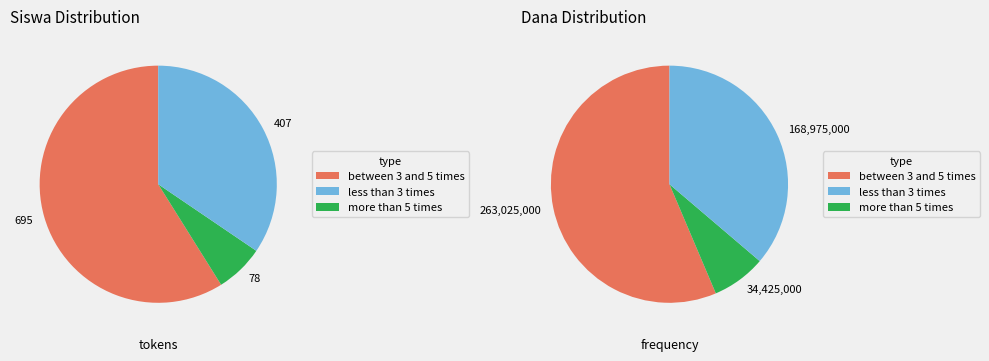

Is Pemberian Dari Aktivasi Nominasi the majority of the pie?

No